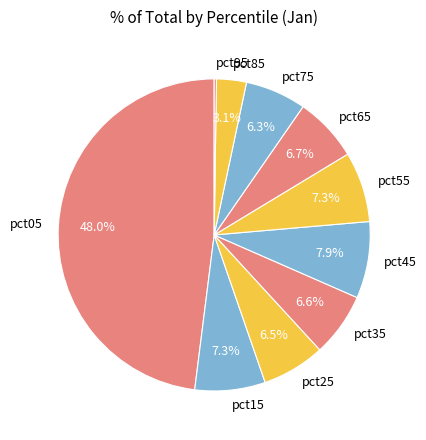

What percentage is the pct05 slice, to the nearest percent?

48%